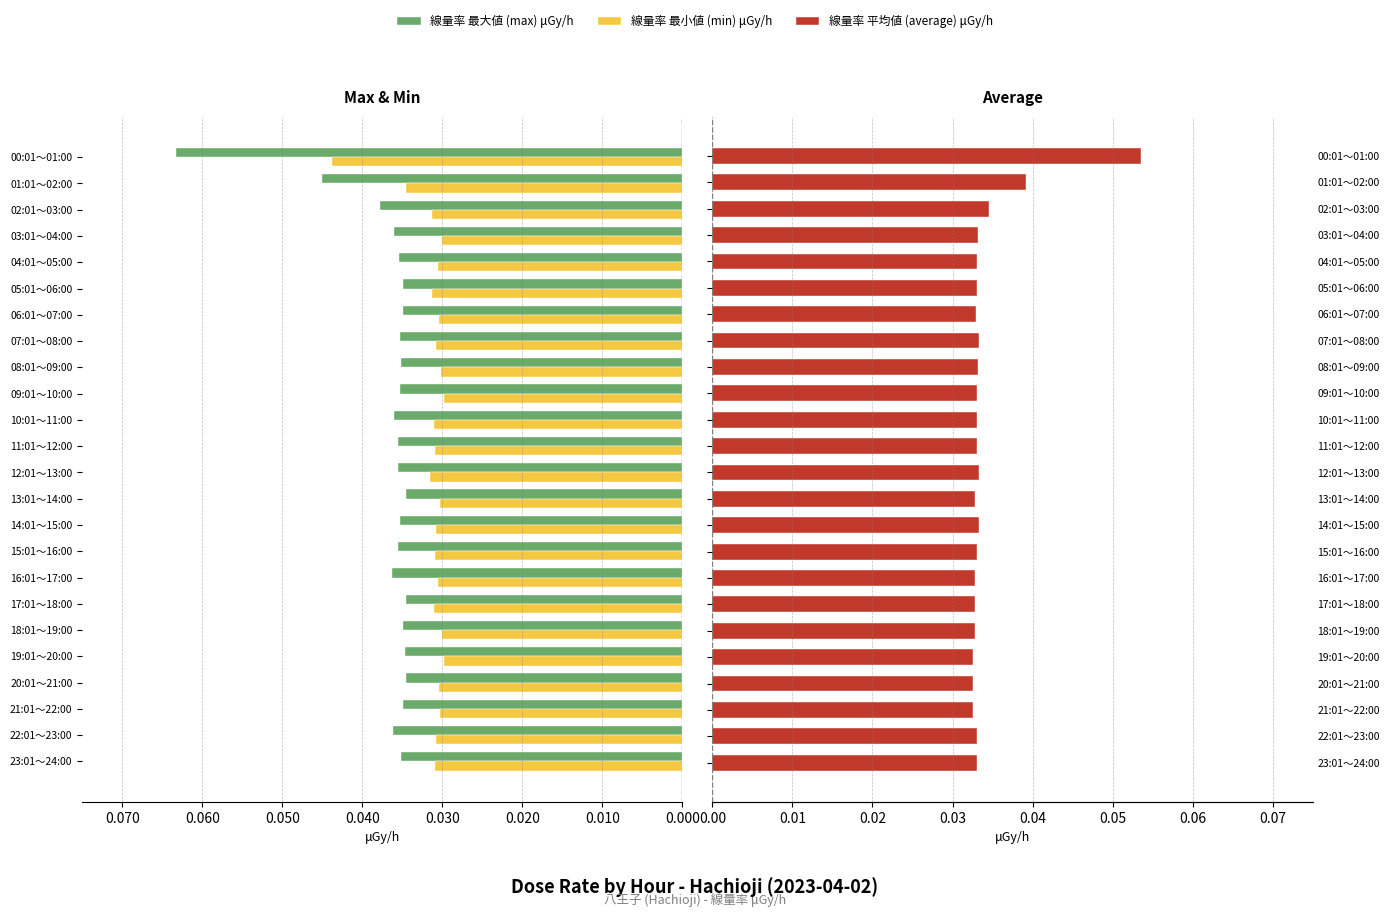

At how many categories does at least one series exceed 0?

24